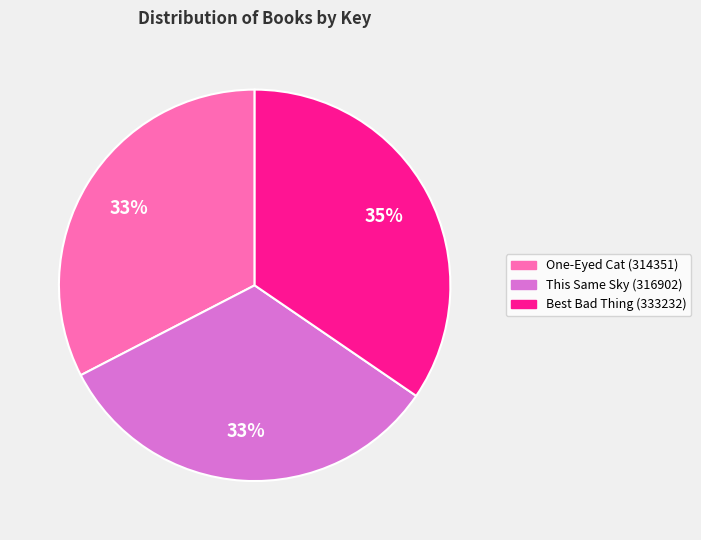

True or false: One-Eyed Cat (314351) accounts for 33% of the total.

True